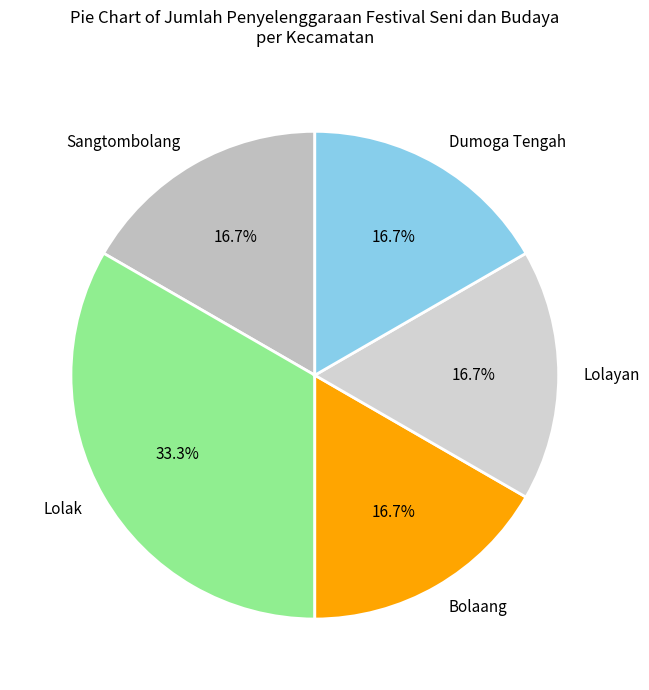

To the nearest percent, what is the combined percentage of Lolayan and Lolak?

50%